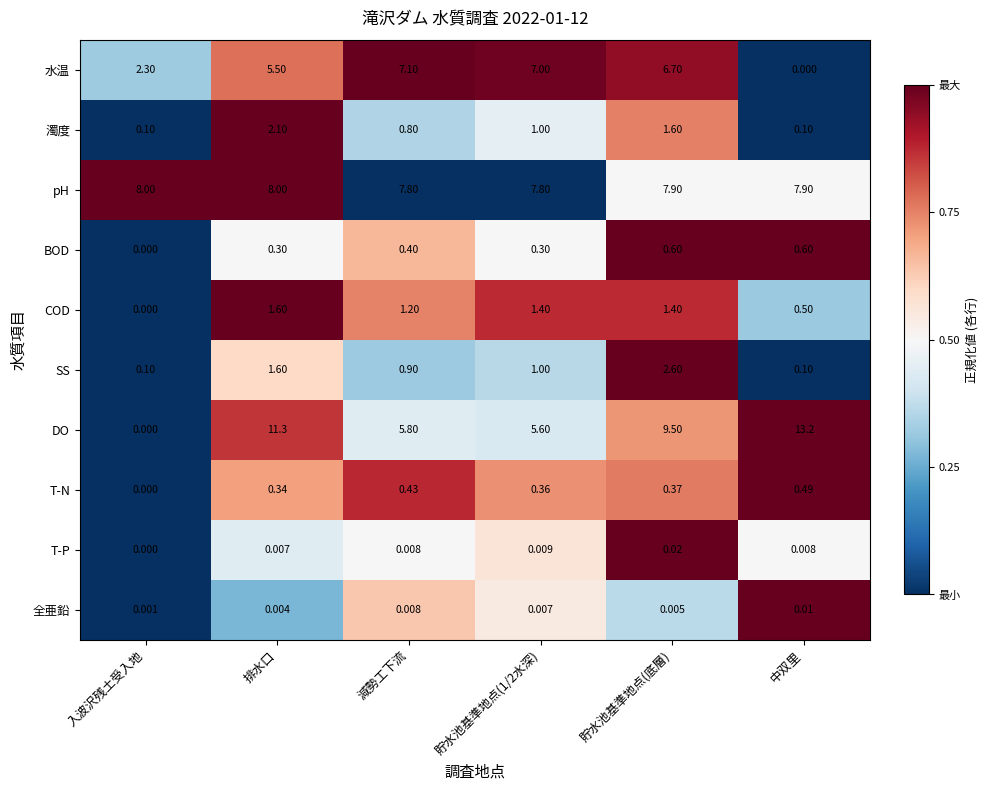

List the series in order of their peak value, highest first.

DO, pH, 水温, SS, 濁度, COD, BOD, T-N, T-P, 全亜鉛